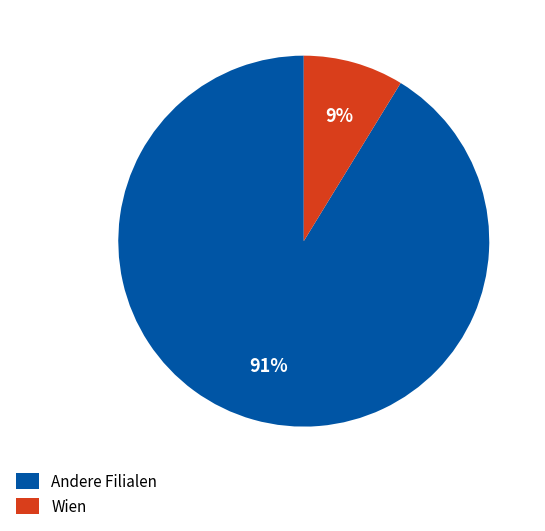

Which has a higher value, Wien or Andere Filialen?

Andere Filialen